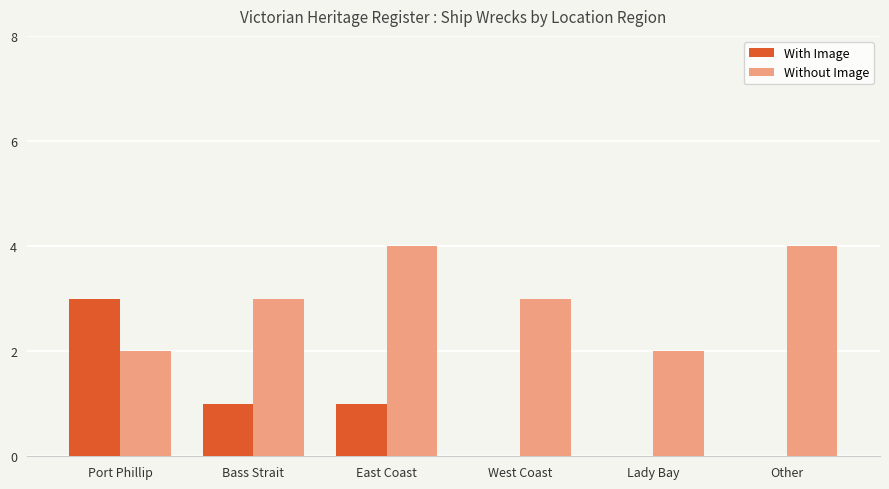

Count the Without Image values in the range 2 to 4.

6